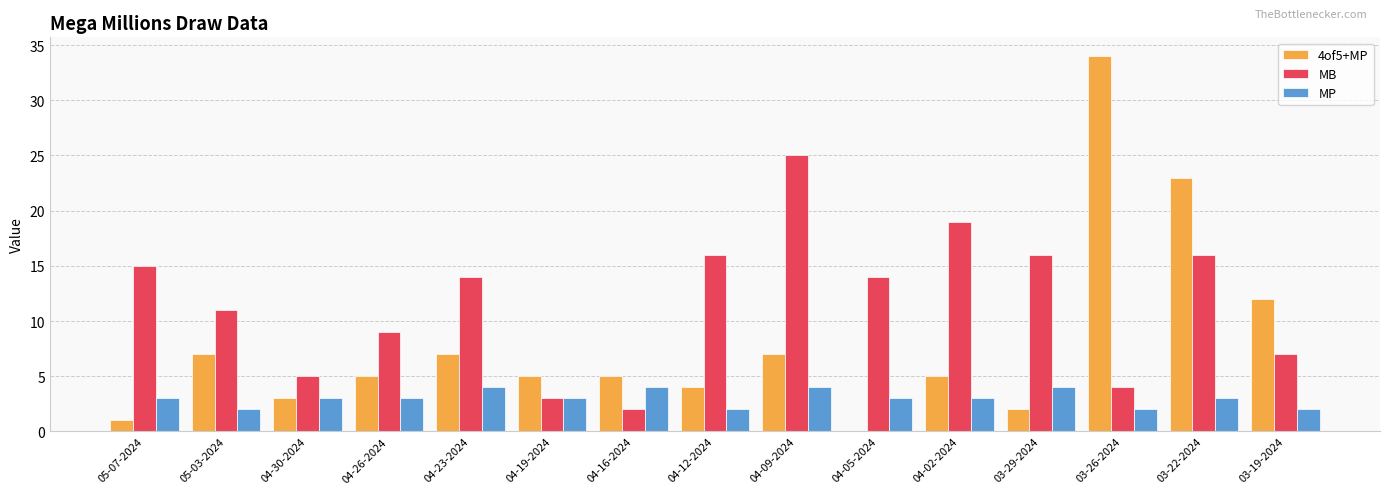

Which series changed the most between 04-30-2024 and 04-09-2024?

MB